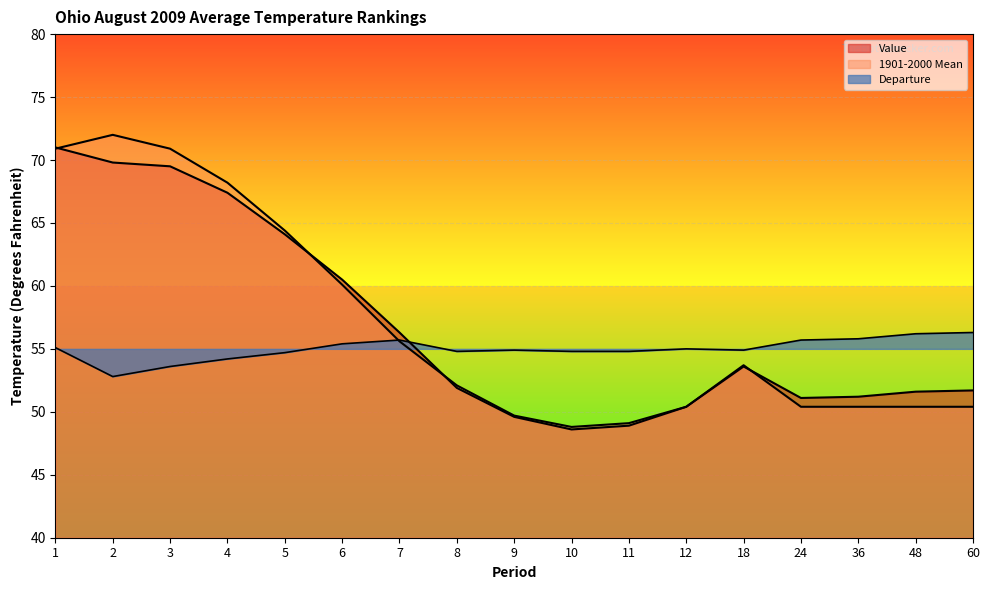

Which series ends up on top after the final intersection of 1901-2000 Mean and Departure?

Departure